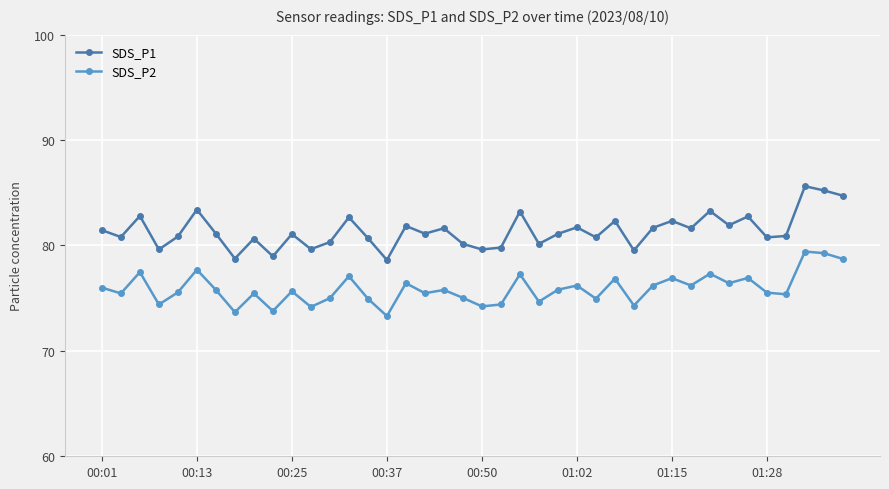

What is the value of the SDS_P2 point at the 6th from the left?

77.7